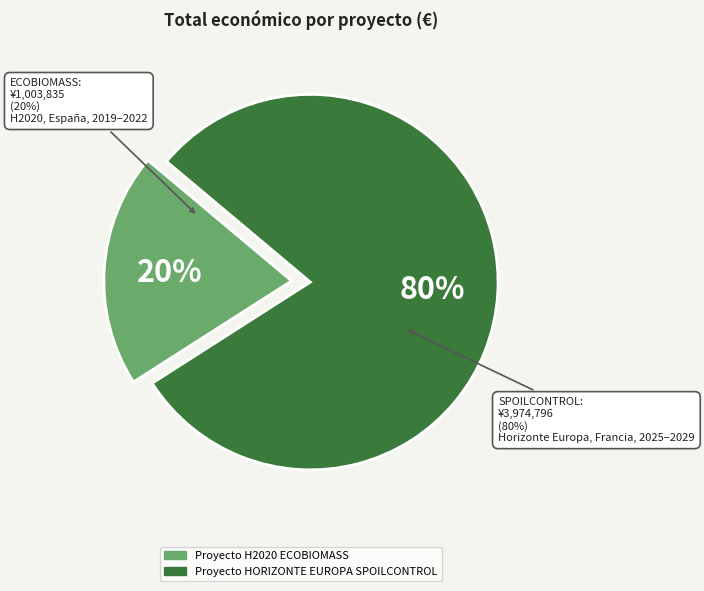

How many segments does this pie chart have?

2